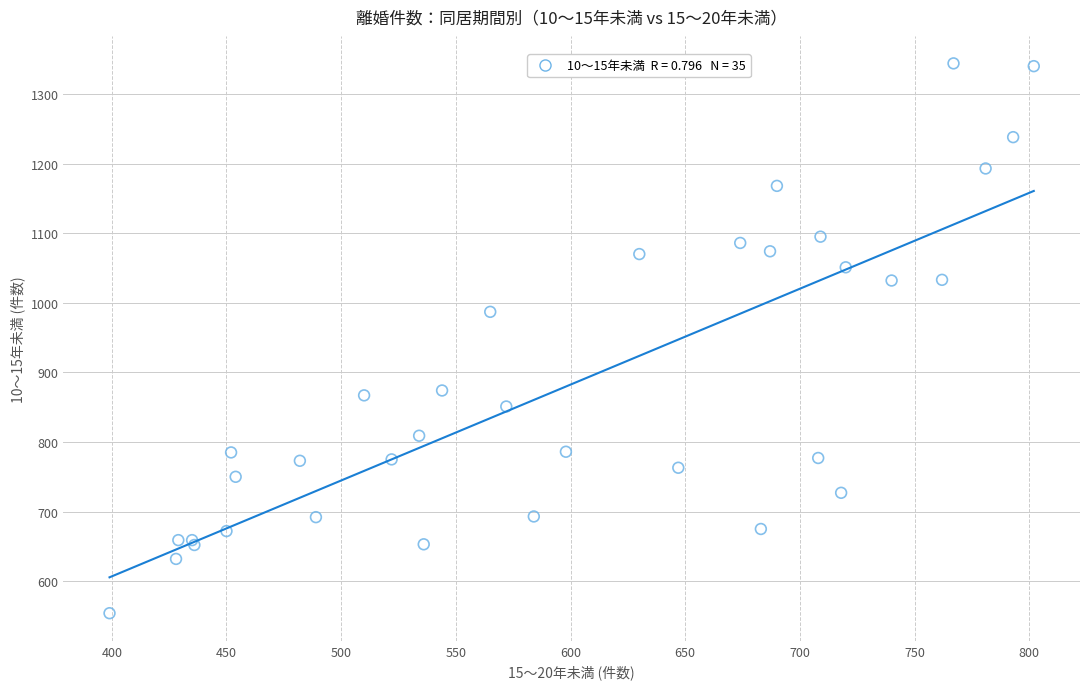

What Y value in the scatter plot is closest to 949?

987